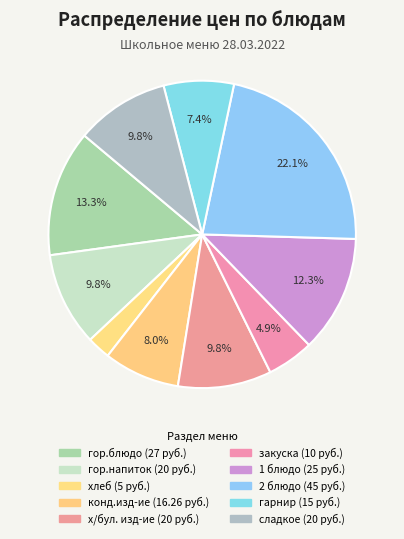

Does гор.напиток represent more than half of the total?

No